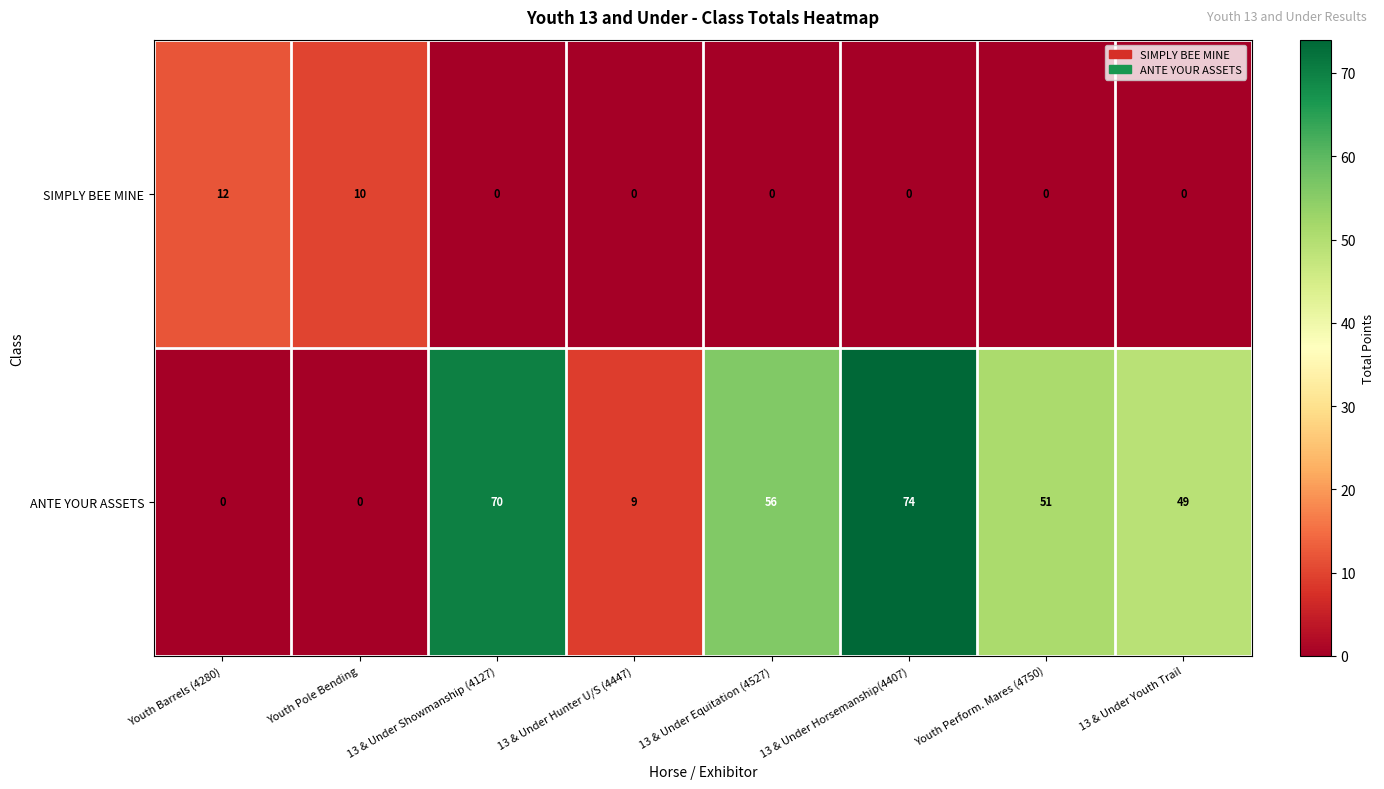

Rank the series by their average value, from lowest to highest.

SIMPLY BEE MINE, ANTE YOUR ASSETS